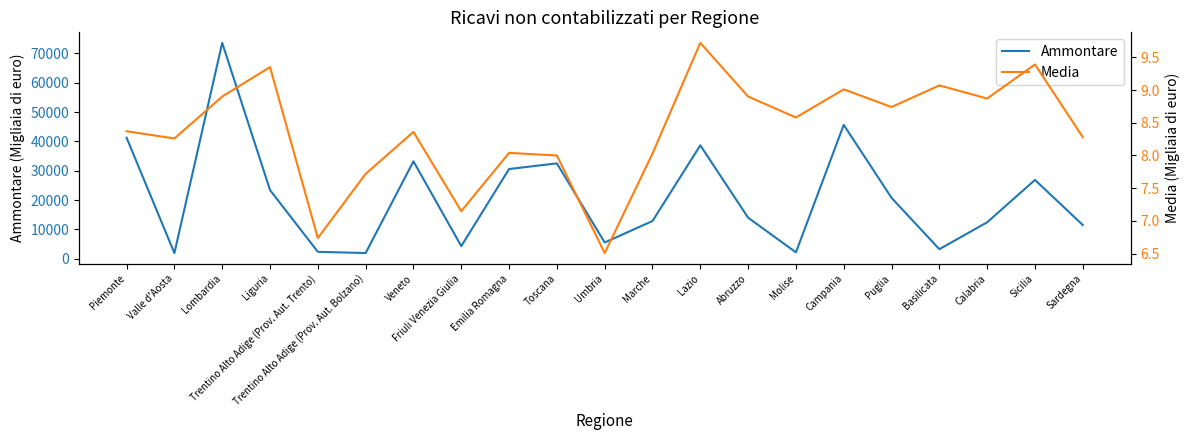

Reading right to left, what are all the values shown in this chart?

Ammontare: 11473.0	26861.0	12406.0	3228.0	20748.0	45640.0	2154.0	13969.0	38658.0	12838.0	5515.0	32506.0	30578.0	4274.0	33196.0	1915.0	2326.0	23398.0	73625.0	1900.0	41257.0
Media: 8.3	9.4	8.9	9.1	8.7	9.0	8.6	8.9	9.7	8.0	6.5	8.0	8.0	7.2	8.4	7.7	6.7	9.3	8.9	8.3	8.4